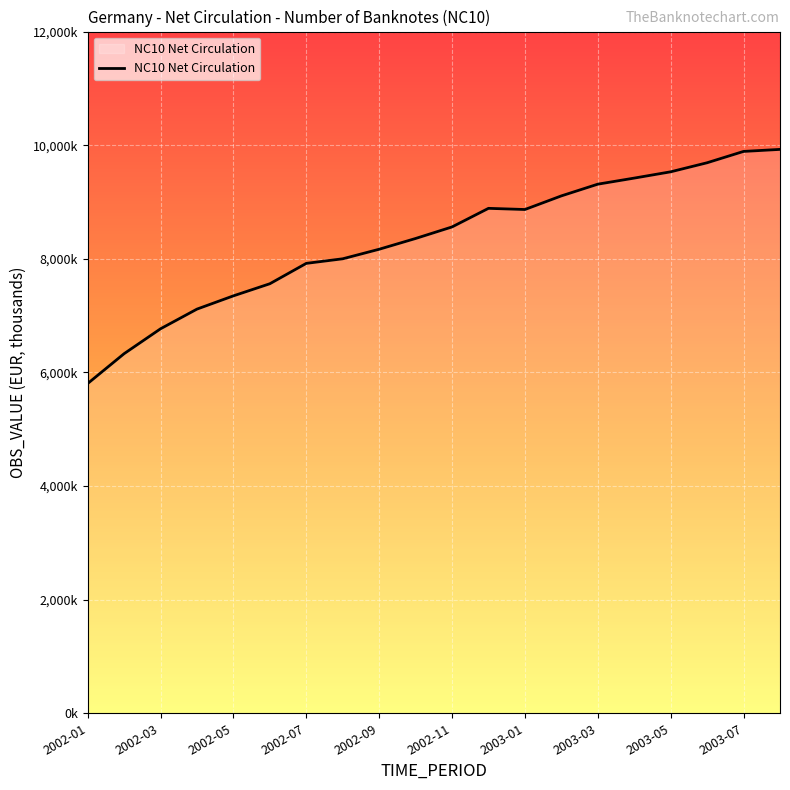

Does the chart have visible grid lines?

Yes